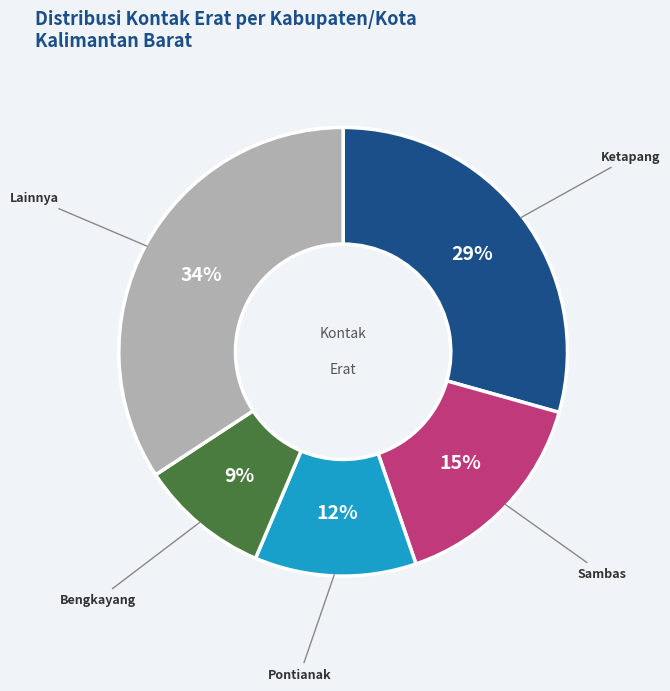

Does any single category account for the majority?

No